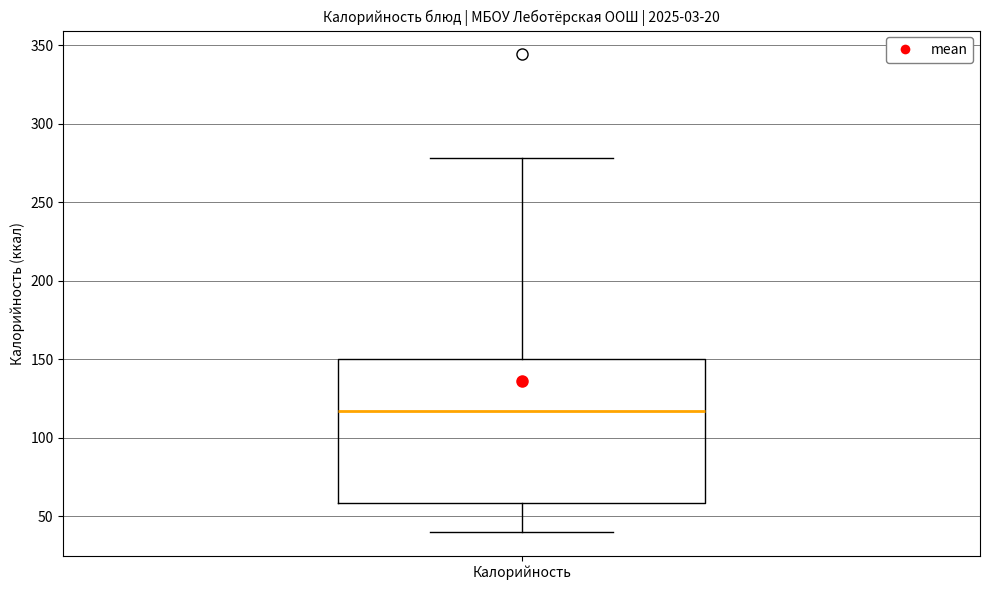

Transcribe this box plot: give where the median line is, the range the box spans, and where the two whiskers end, as read against the y-axis. The values are not printed on the chart, so give them approximately, as read against the axis.

median 115, box 60 to 150, whiskers 40 to 280